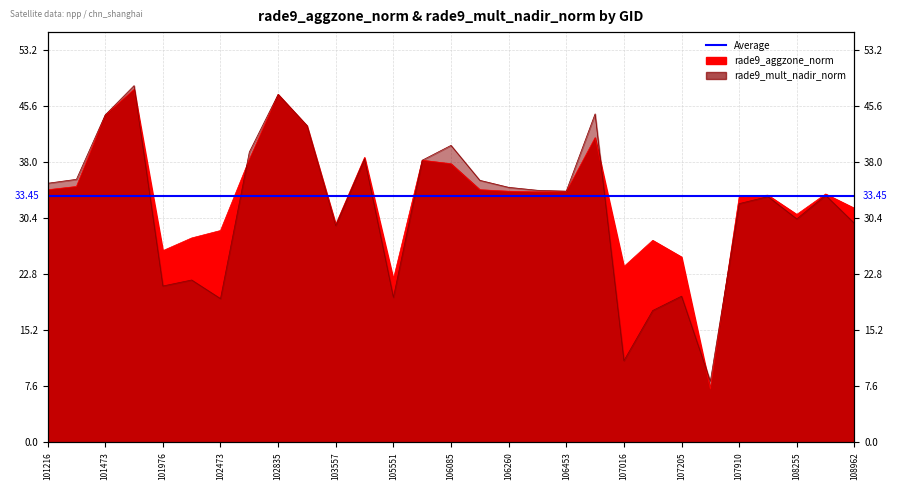

True or false: rade9_mult_nadir_norm has more than 2 interior local peaks.

True